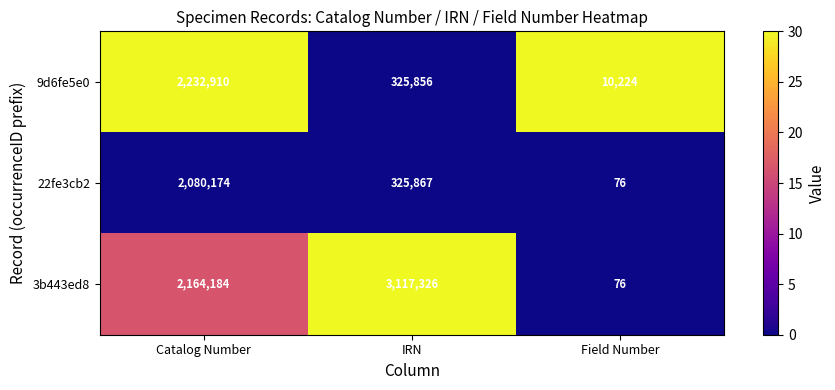

What is the difference between the maximum and minimum values in the 9d6fe5e0 series?

2222686